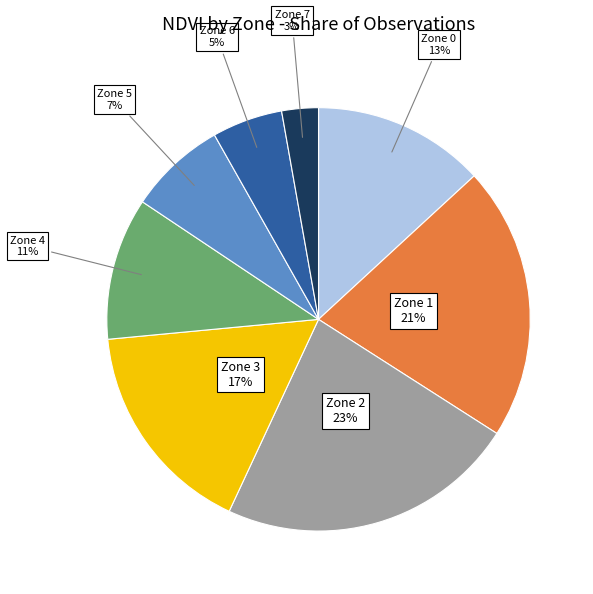

Is the sum of Zone 0 and Zone 7 greater than half?

No